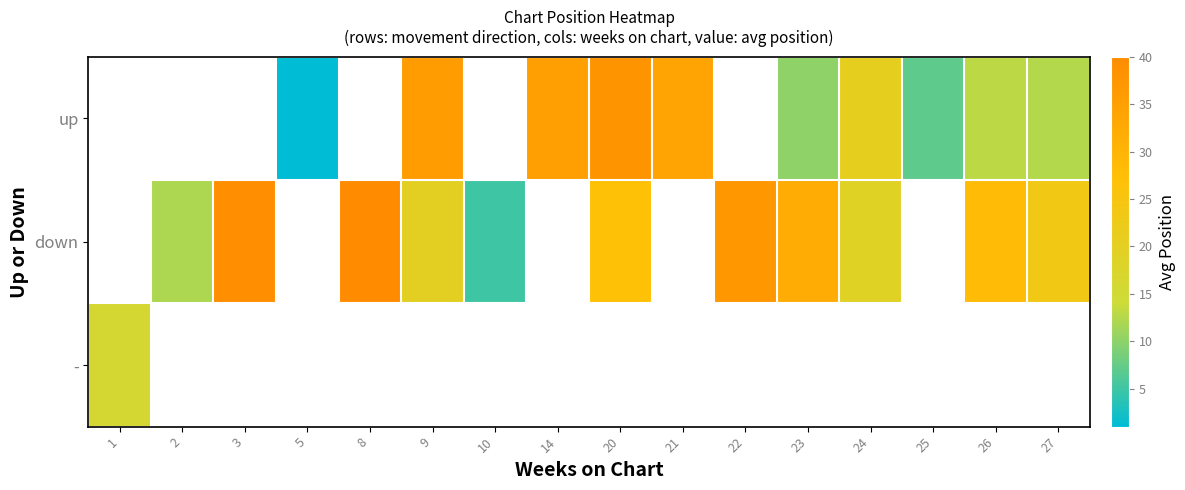

At which label does - reach its minimum?

1